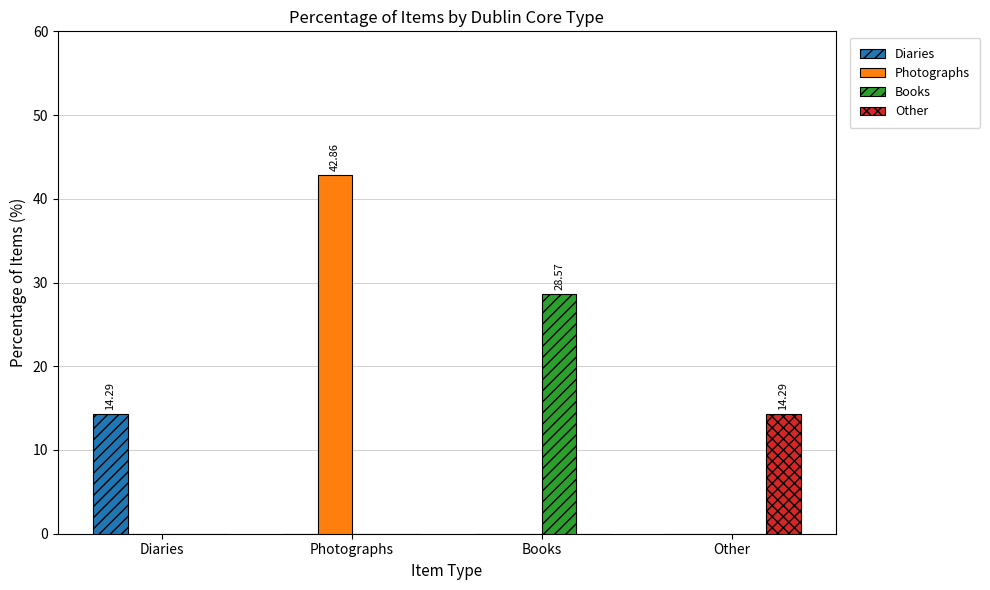

True or false: Other has a value of -6.2 at Diaries.

False